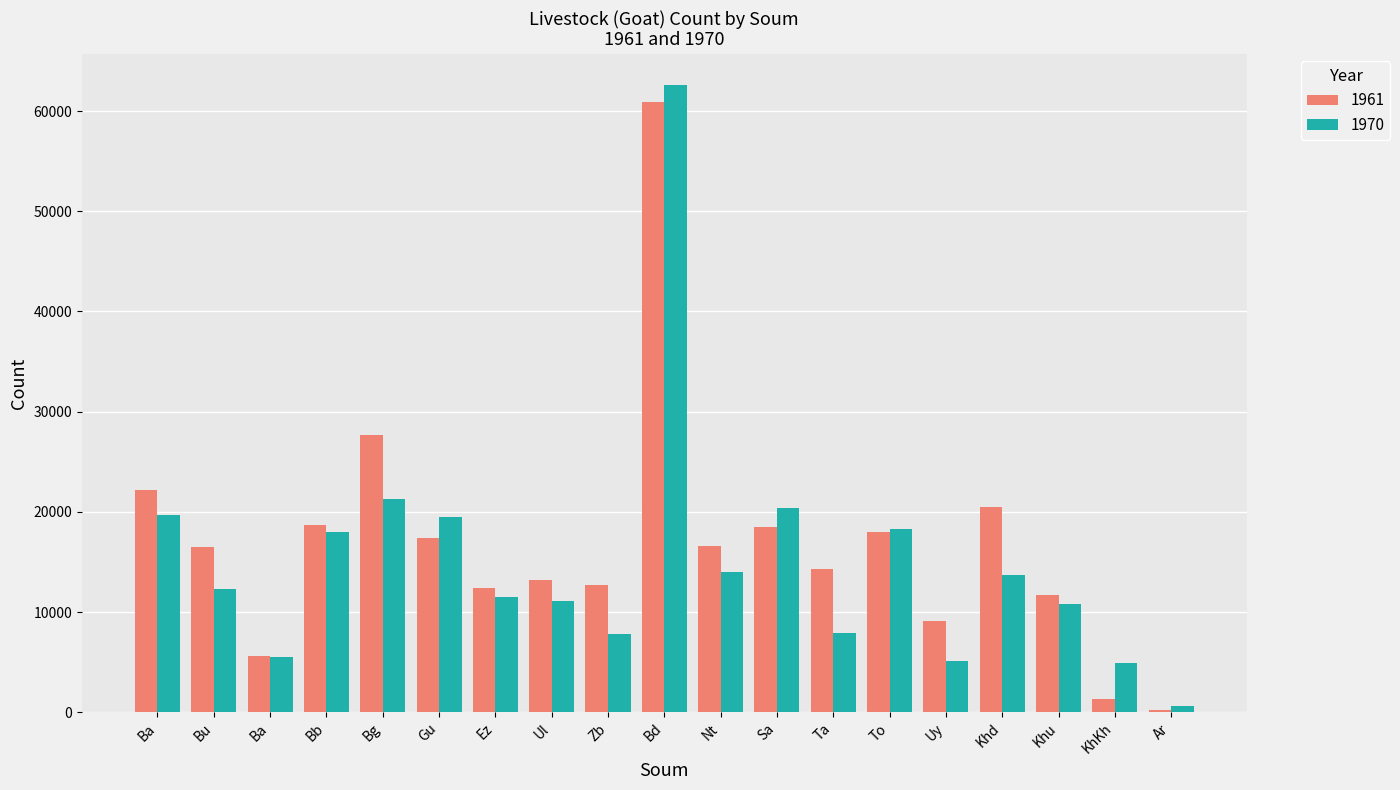

What is the total value across all series at Bg?

48915